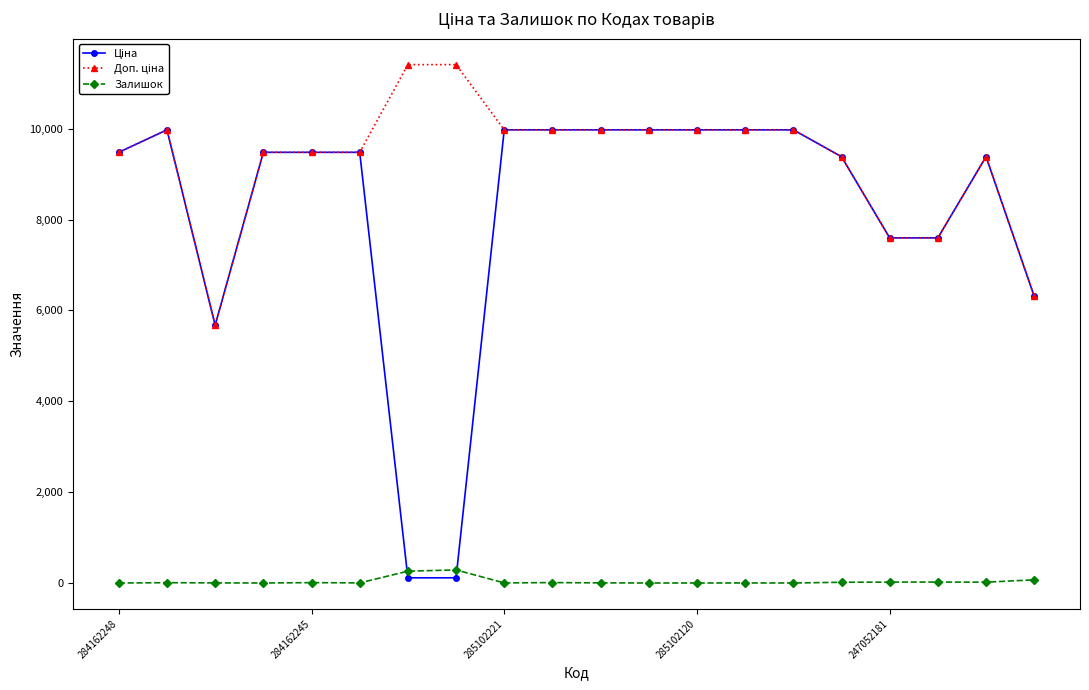

True or false: Залишок has more than 2 interior local peaks.

True